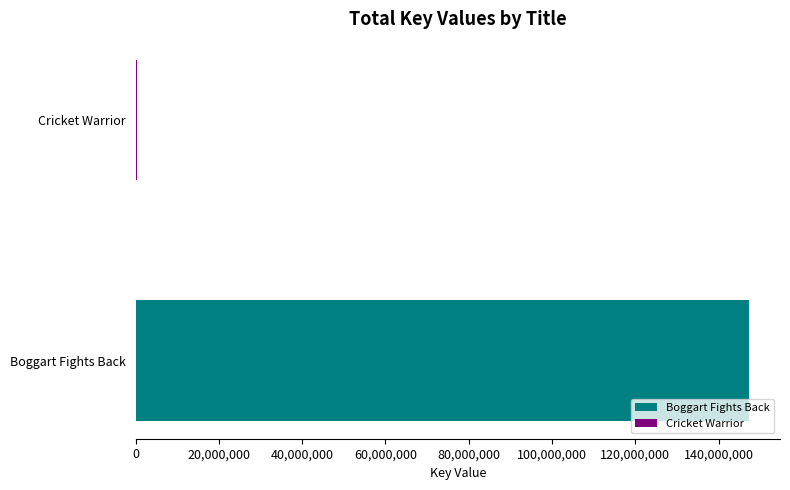

The chart shows a value of 147400303 at Boggart Fights Back. True or false?

True